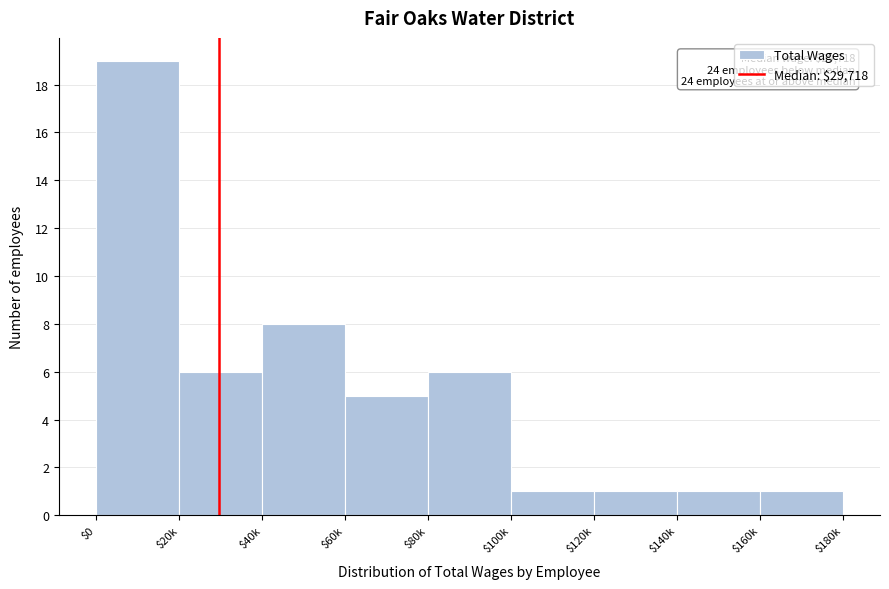

Reading right to left, extract all data points from this chart.

1	1	1	1	6	5	8	6	19